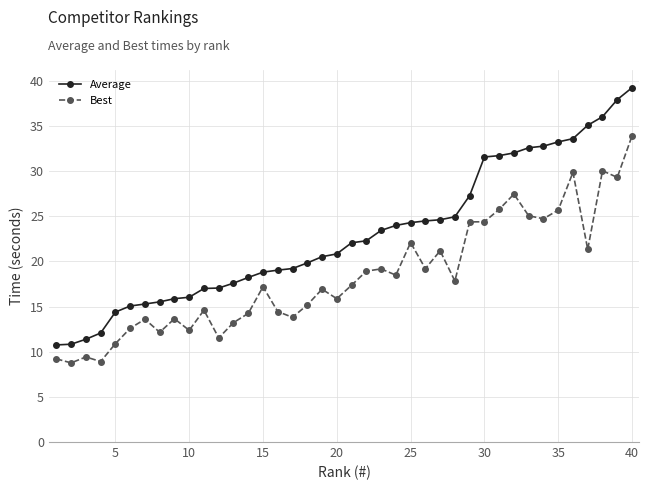

Rank the series by their average value, from highest to lowest.

Average, Best